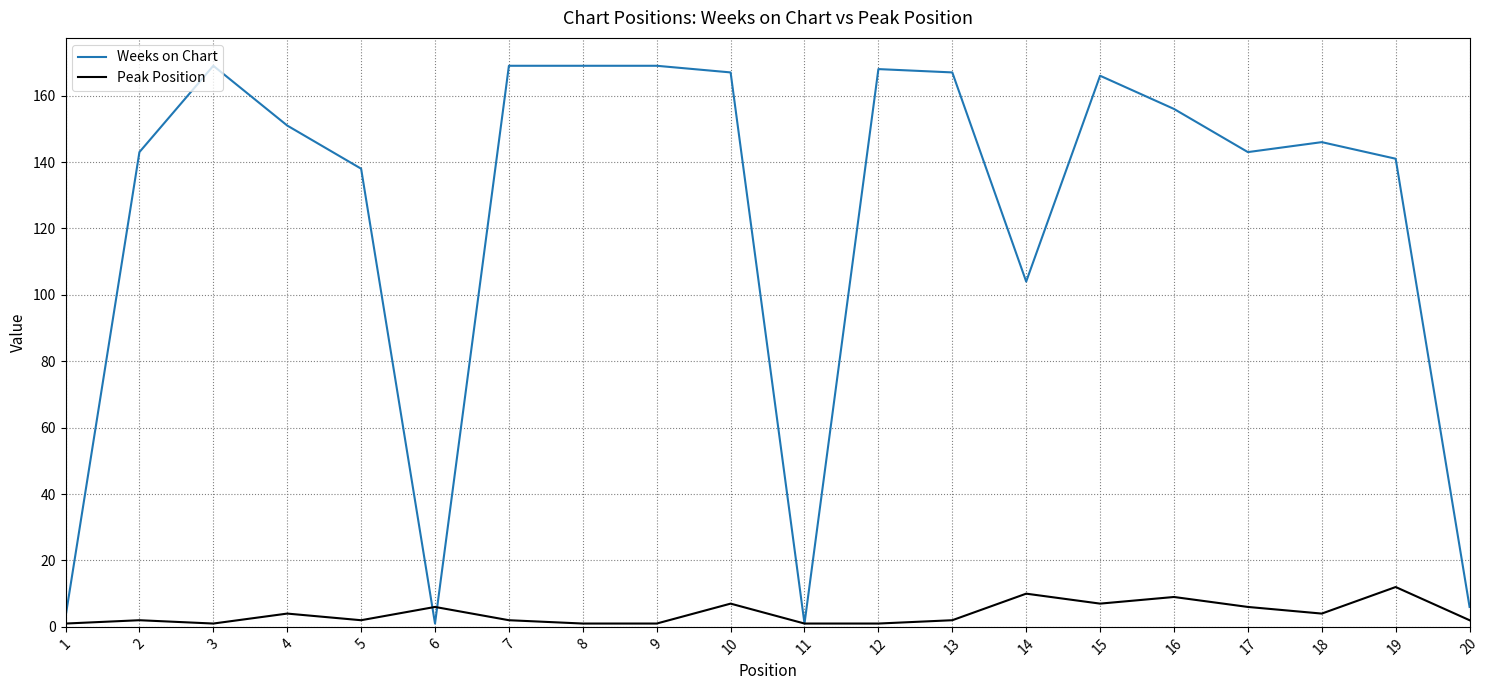

Rank the series by their maximum value, from lowest to highest.

Peak Position, Weeks on Chart